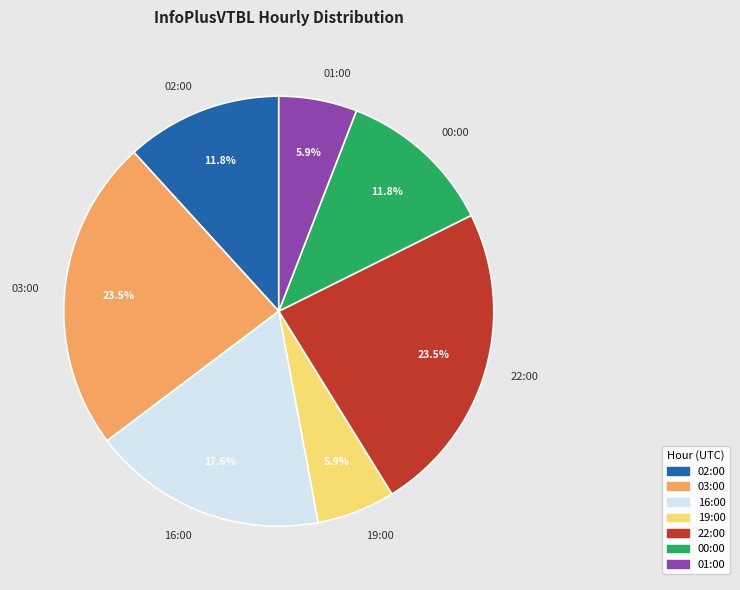

To the nearest percent, what is the difference between the 16:00 and 19:00 slice percentages?

12%